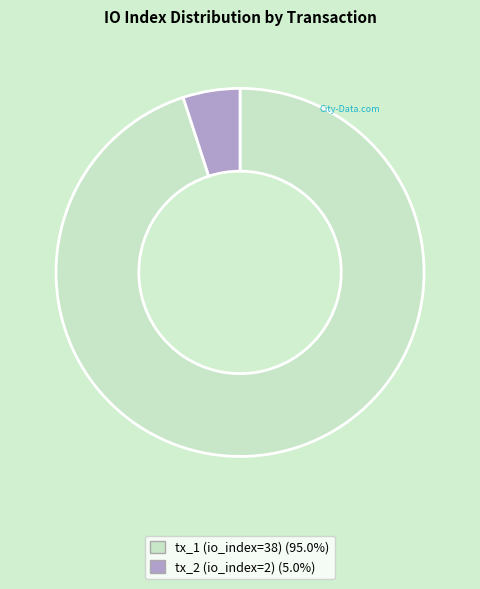

Which category has the smallest portion of the pie?

tx_2 (io_index=2)